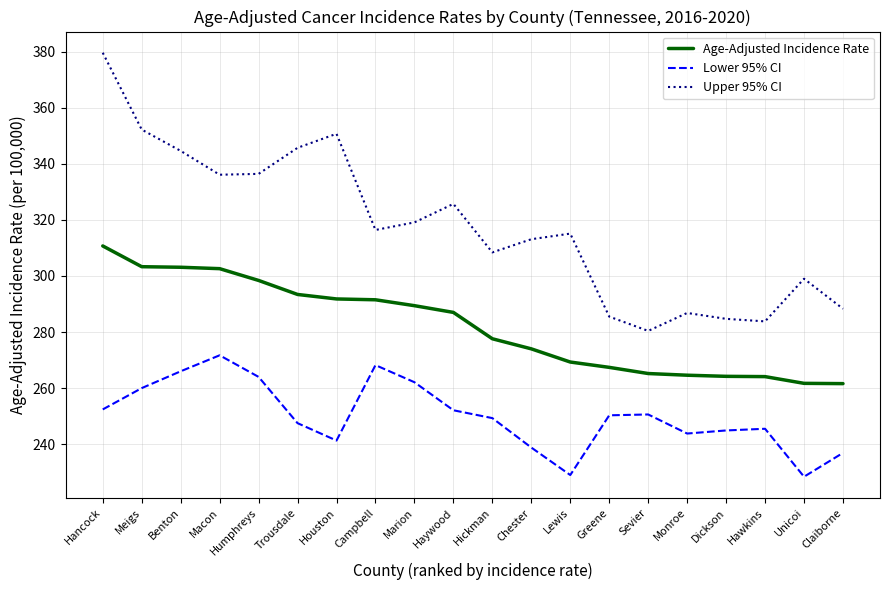

At which category is the sum across all series the highest?

Hancock